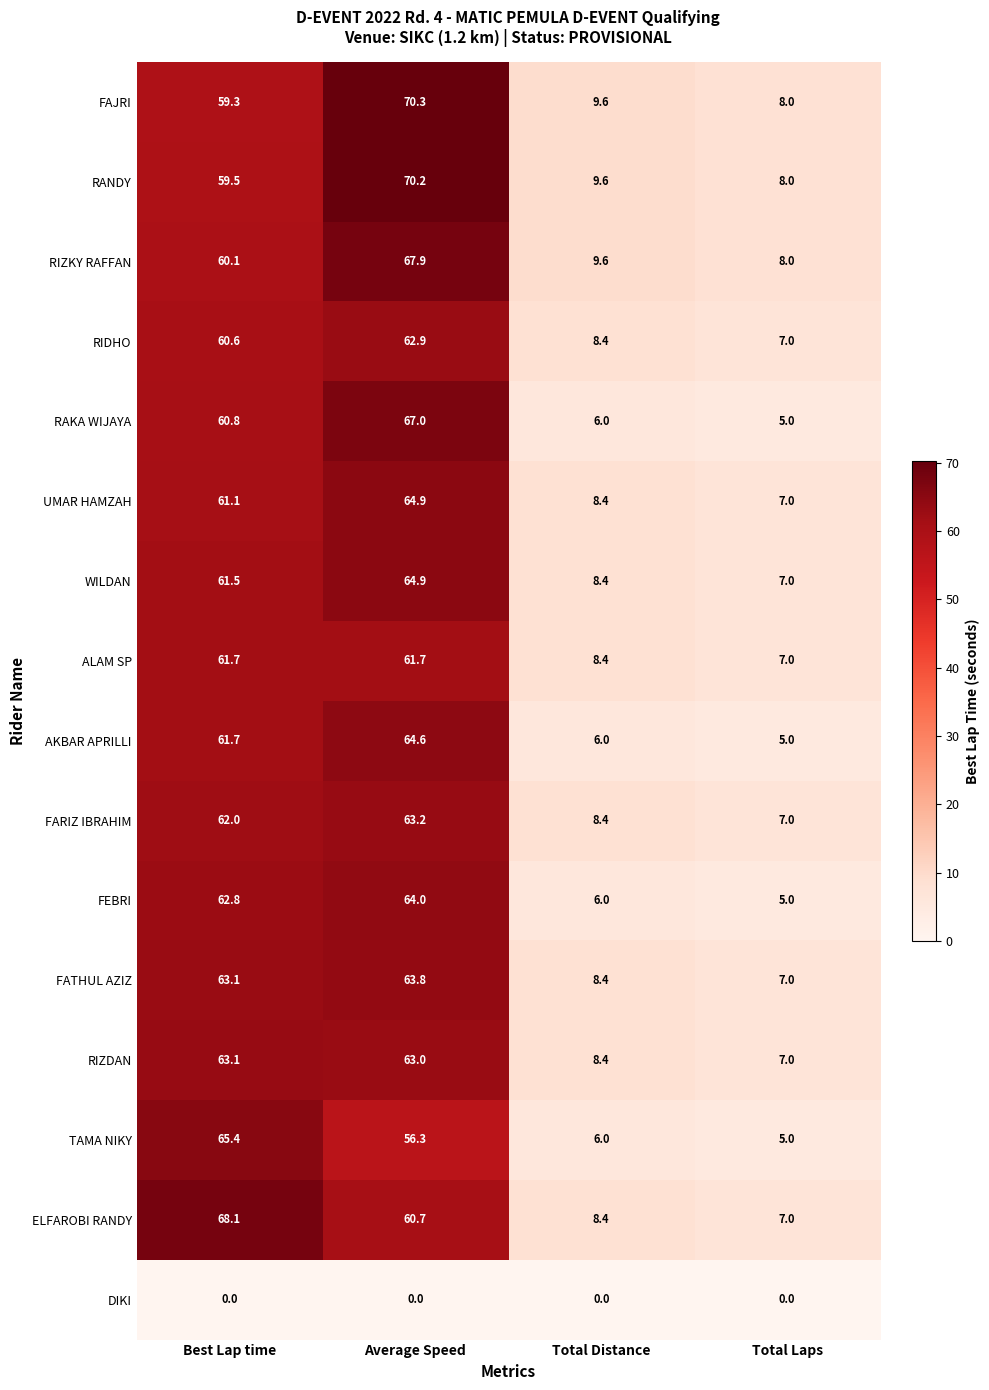

How many data points in FATHUL AZIZ are above 63?

2